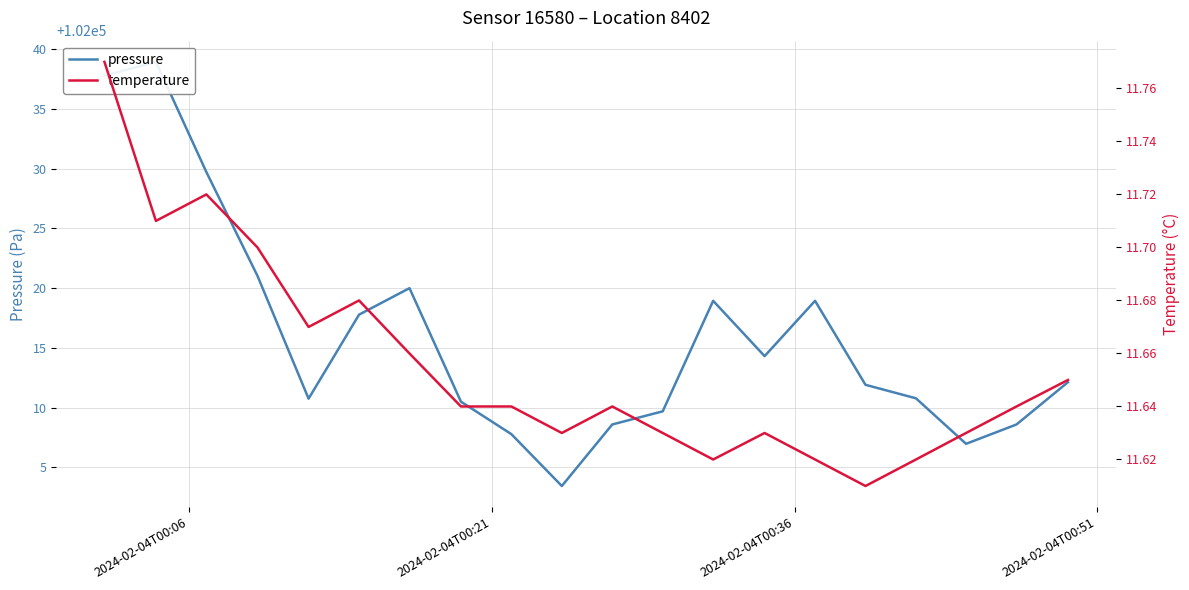

Rank the series by their maximum value, from lowest to highest.

temperature, pressure